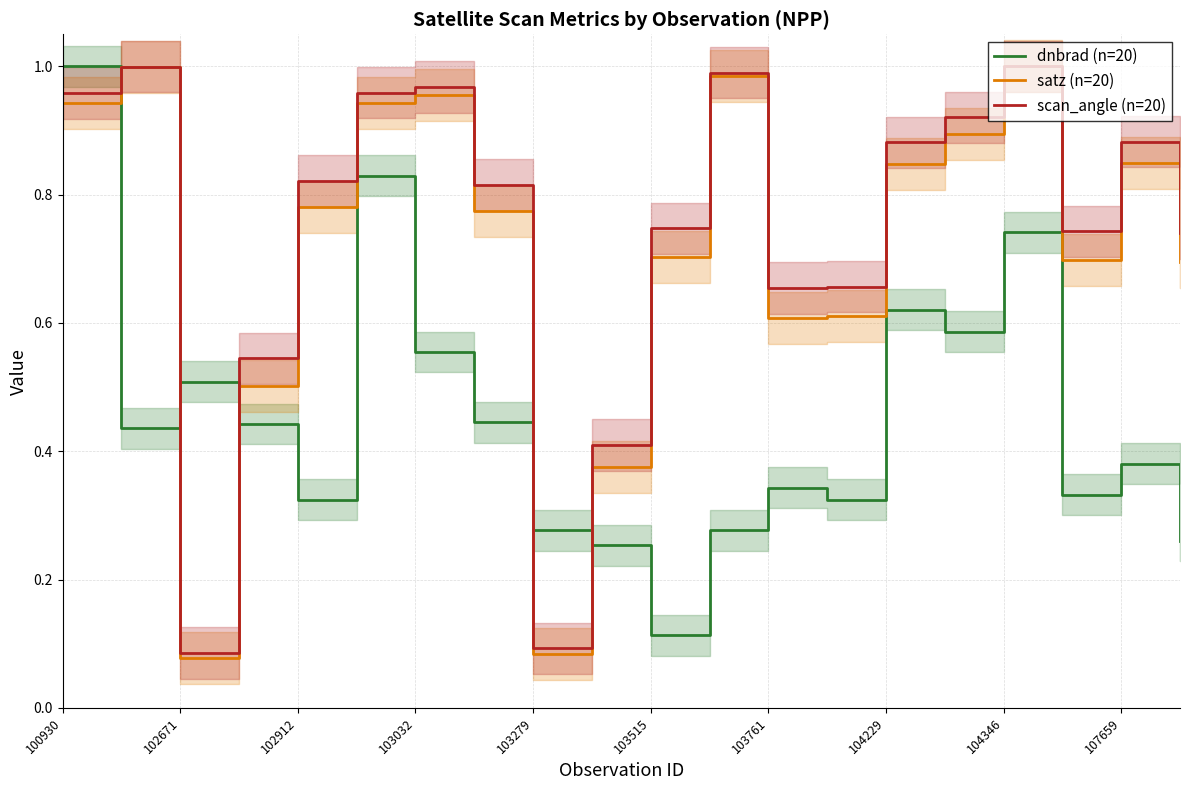

How many interior local valleys does the dnbrad (n=20) series have?

6